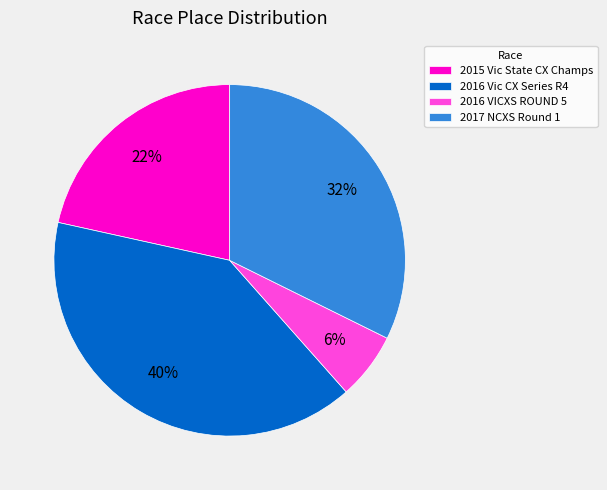

Is 2017 NCXS Round 1 the majority of the pie?

No